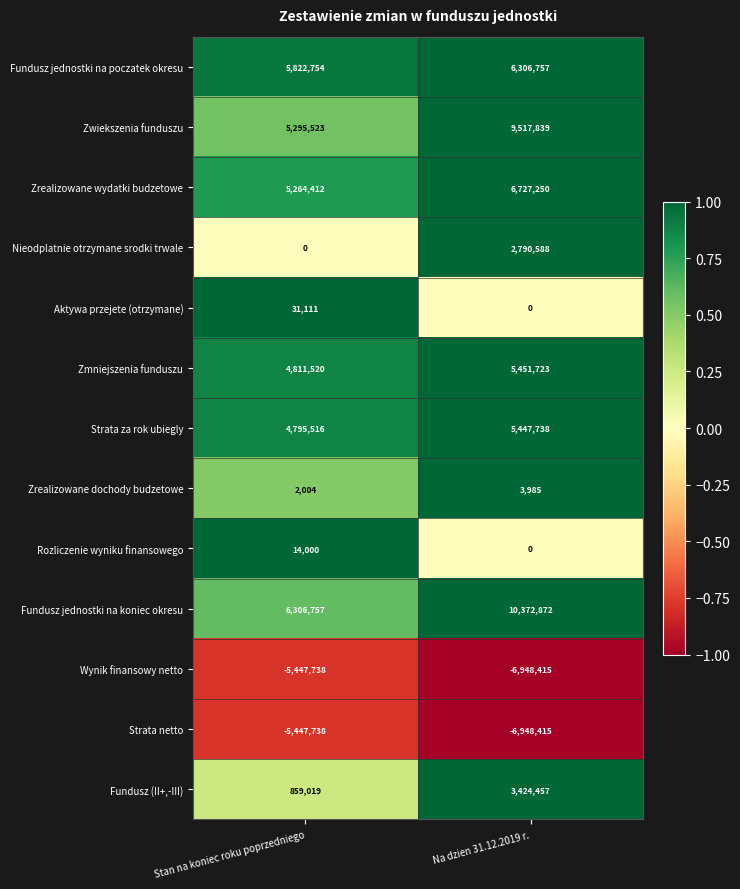

Between Stan na koniec roku poprzedniego and Na dzien 31.12.2019 r., which series saw the biggest shift?

Zwiekszenia funduszu